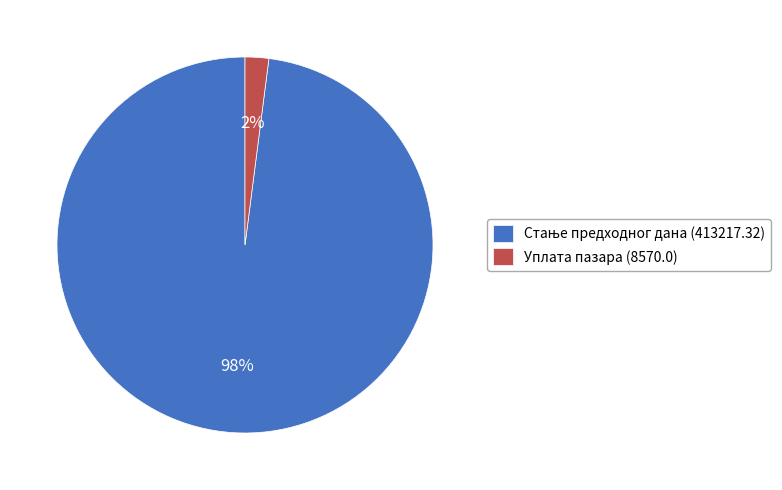

To the nearest percent, what is the average slice percentage?

50%